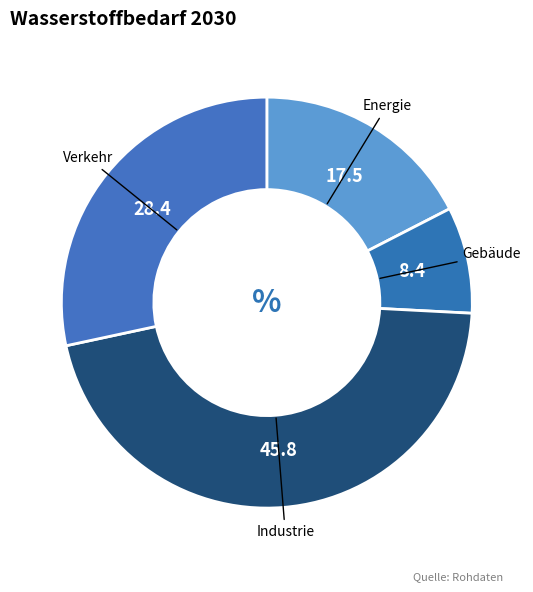

Which has a higher value, Gebäude or Verkehr?

Verkehr